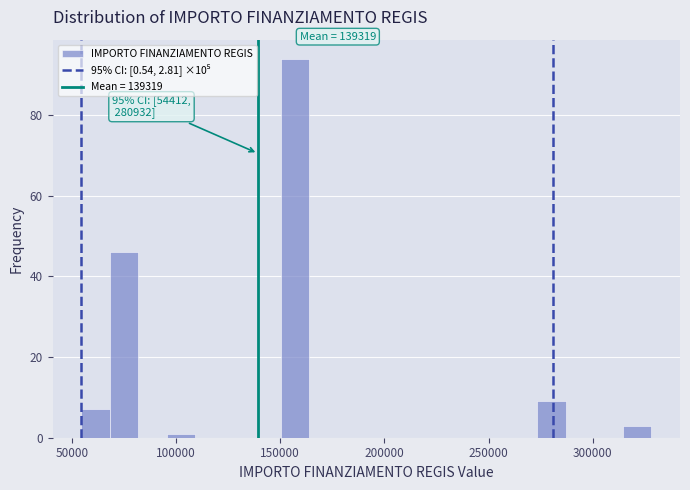

Around what value on the x-axis is the tallest bar? Give the approximate position of its centre, as read against the axis.

155000